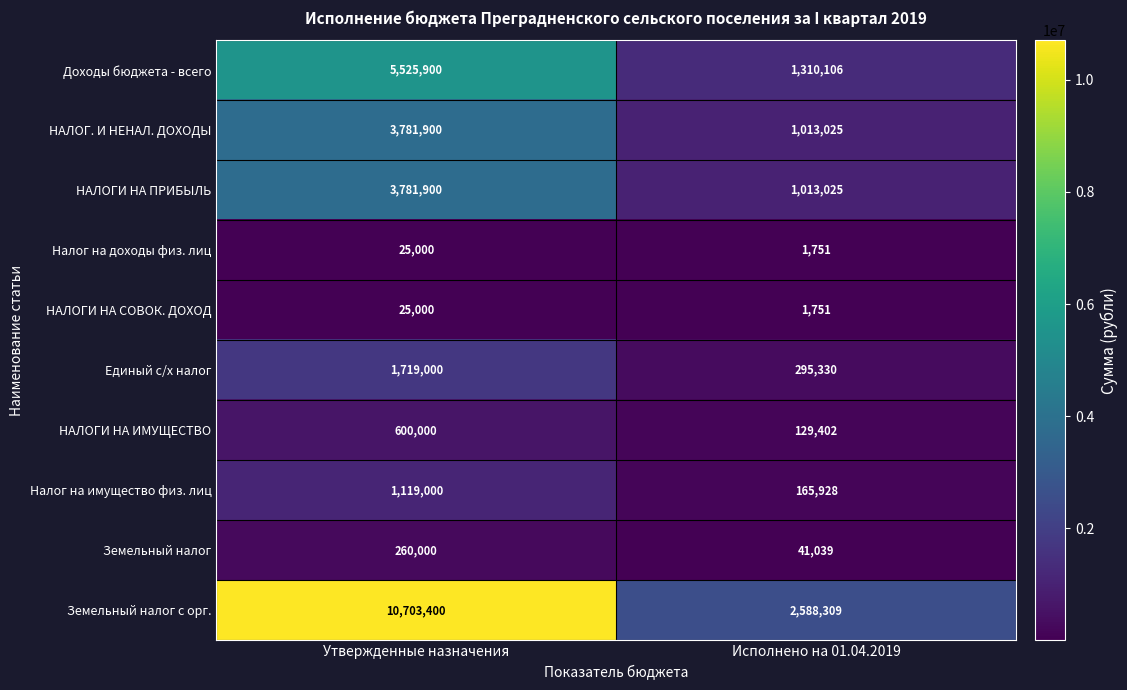

Is the value of НАЛОГИ НА ИМУЩЕСТВО at Утвержденные назначения greater than the value of Земельный налог at Утвержденные назначения?

Yes